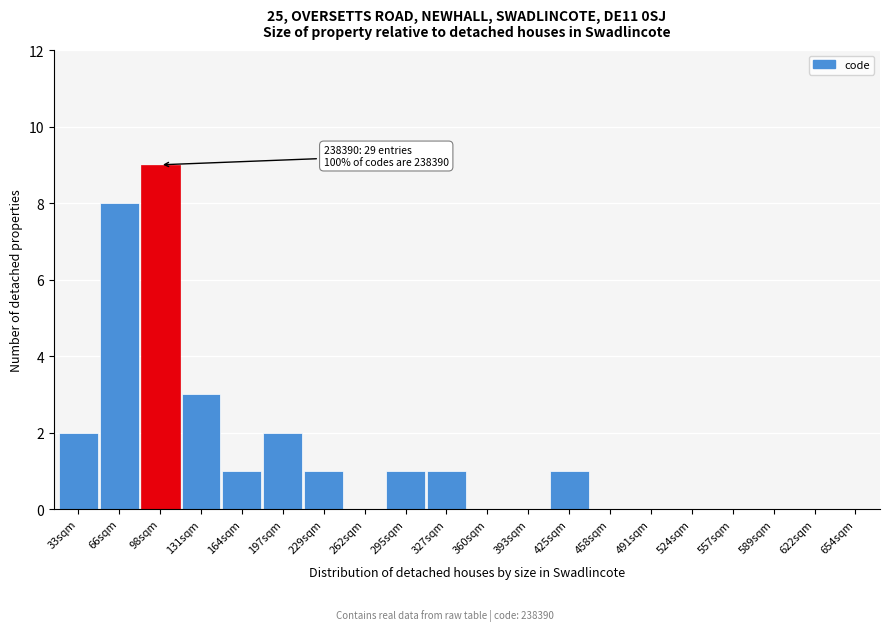

Between 327sqm and 197sqm, which is larger?

197sqm